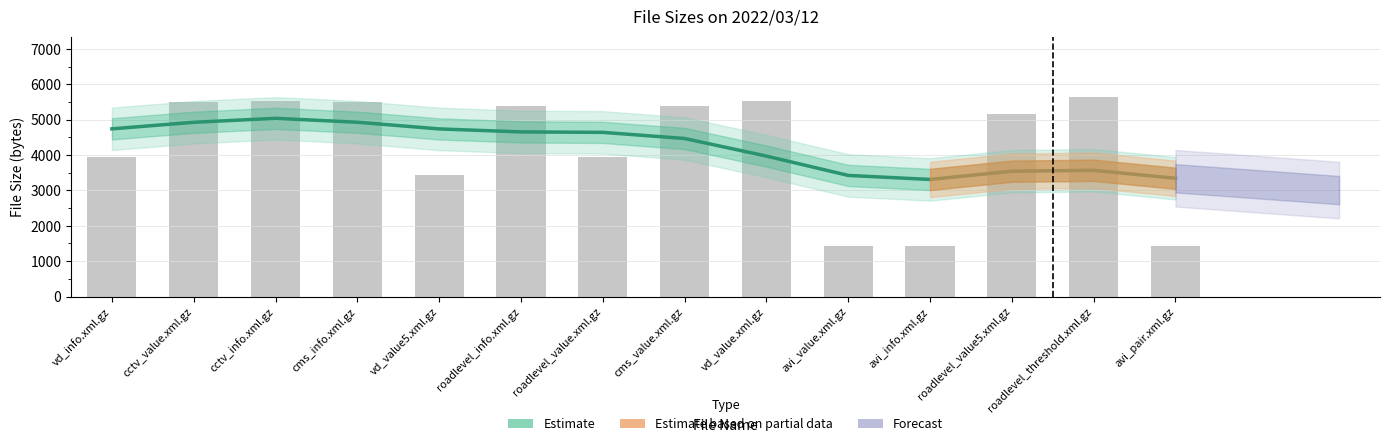

Which label corresponds to the largest value in the chart?

cctv_info.xml.gz